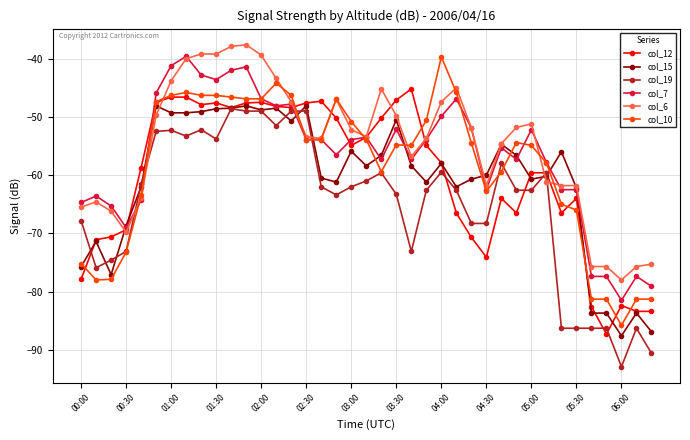

What is the maximum value shown in the chart?

-37.6